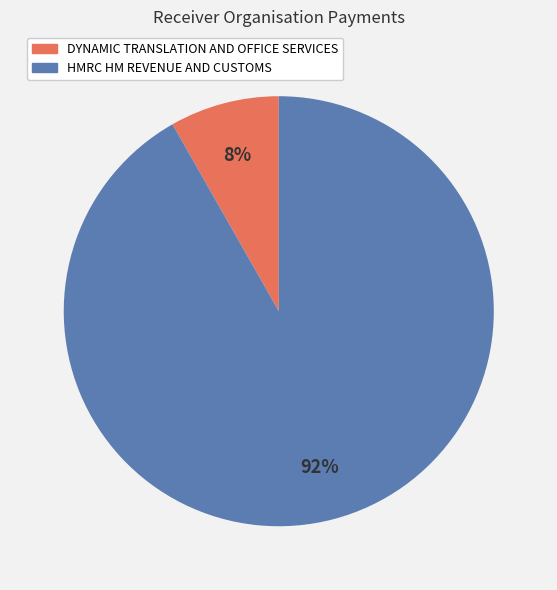

How many slices are in this pie chart?

2